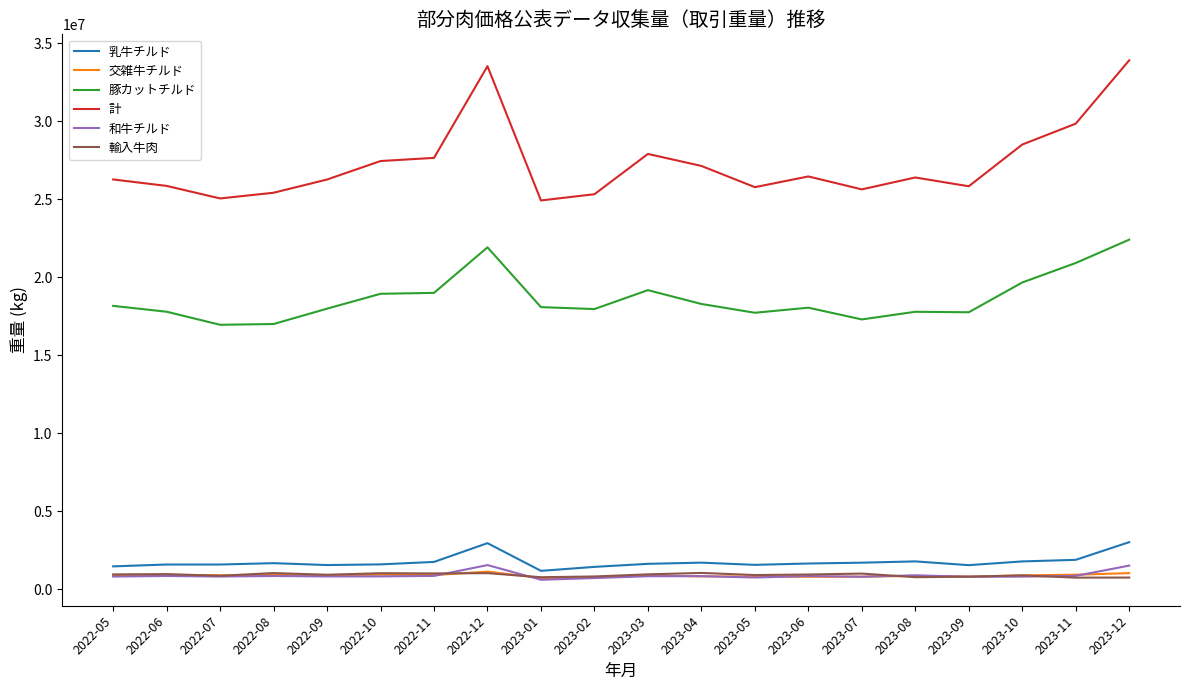

True or false: 計 and 交雑牛チルド cross at least once.

False